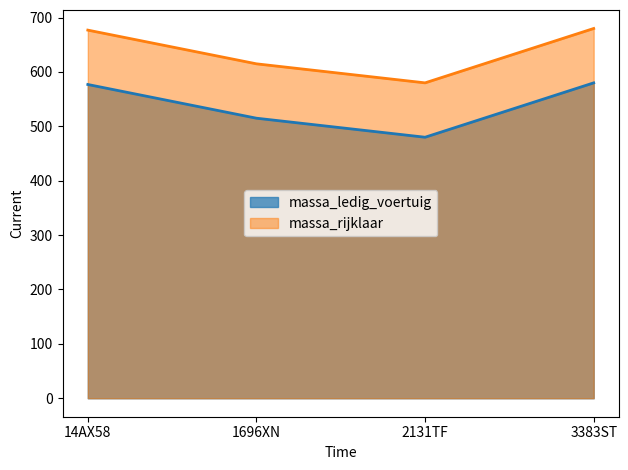

What are all the series names shown in the legend?

massa_ledig_voertuig, massa_rijklaar